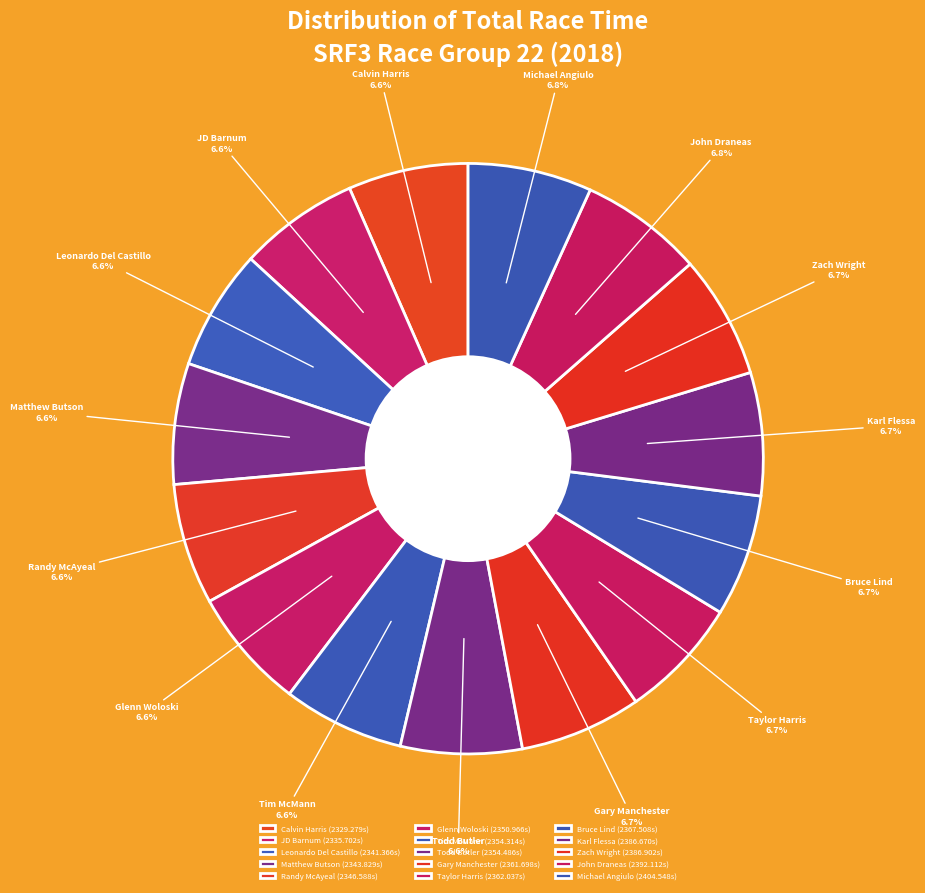

True or false: Calvin Harris accounts for 7% of the total.

True